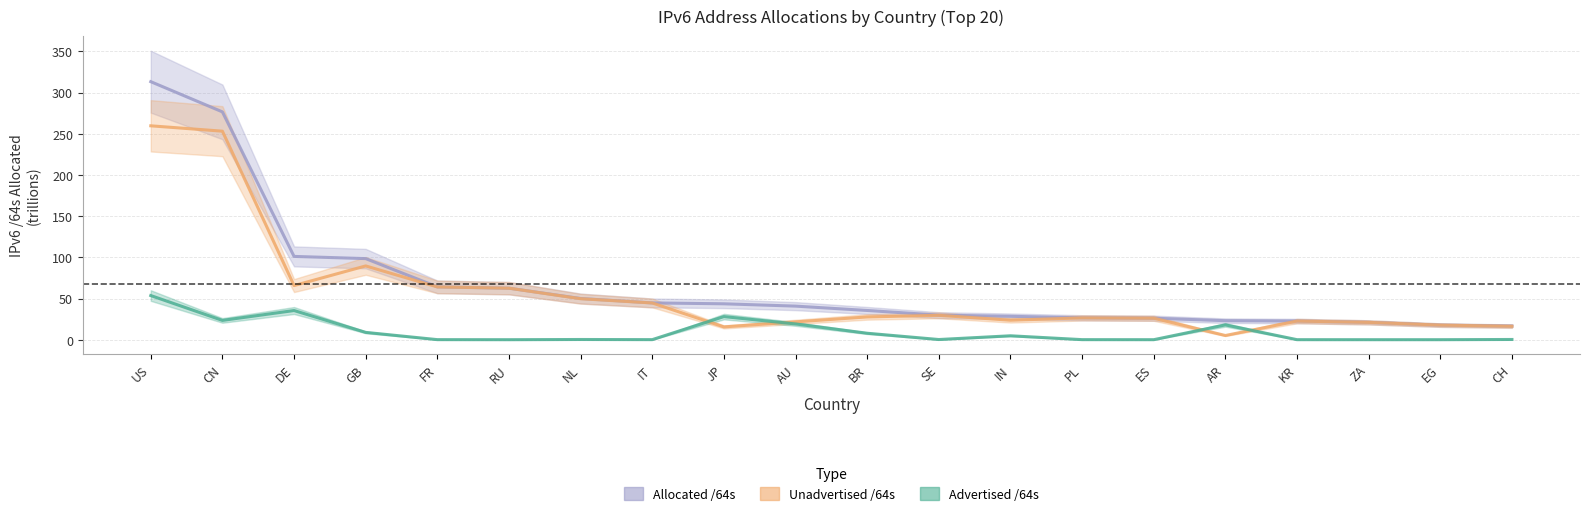

What are all the series names shown in the legend?

Advertised /64s, Unadvertised /64s, Allocated /64s